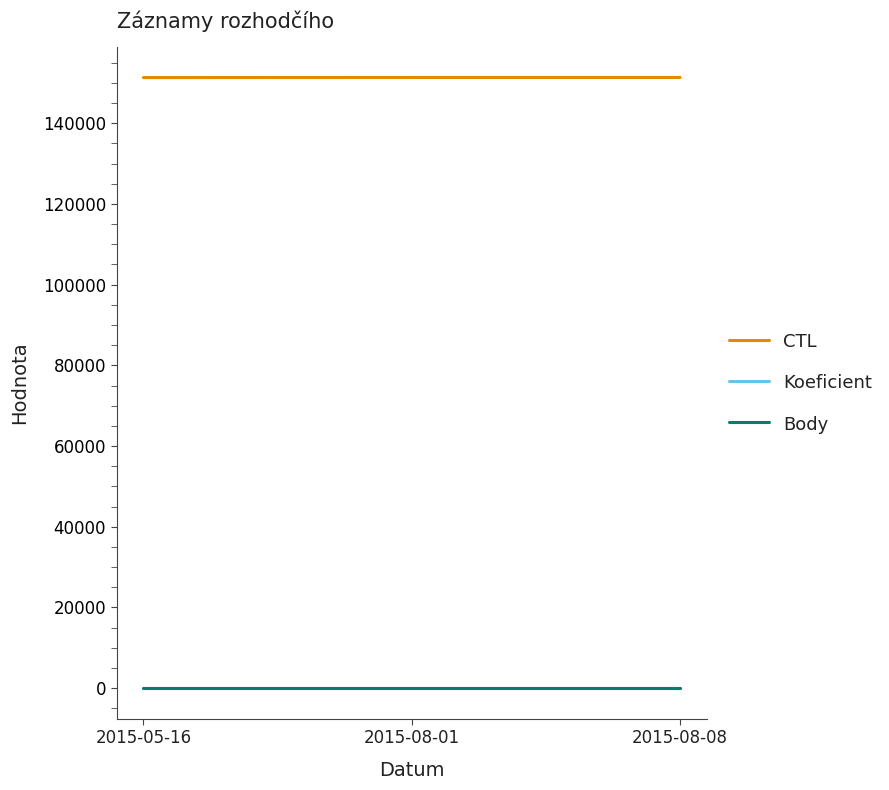

What is the label of the 1st point from the left?

2015-05-16